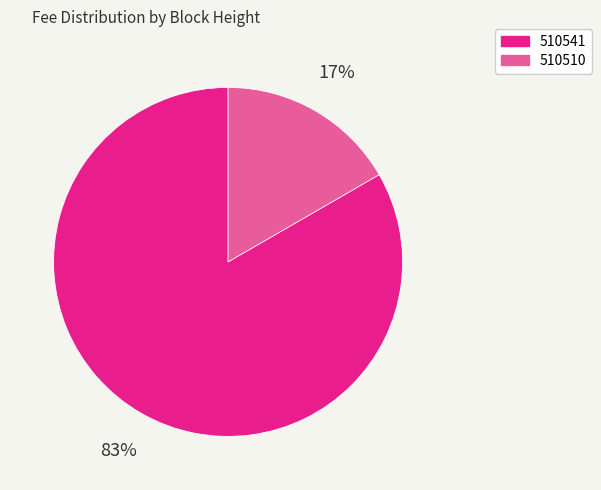

How many segments does this pie chart have?

2